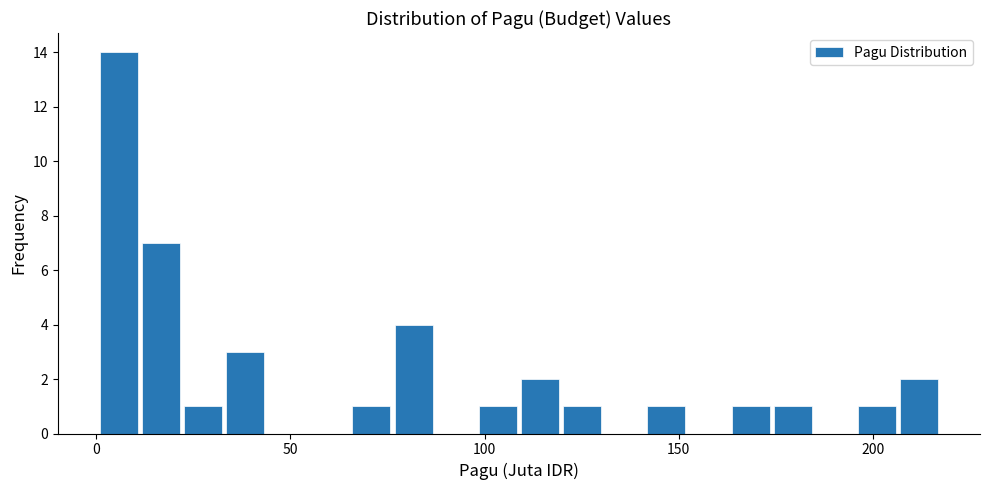

Read against the x-axis, roughly where is the centre of the tallest bar?

5